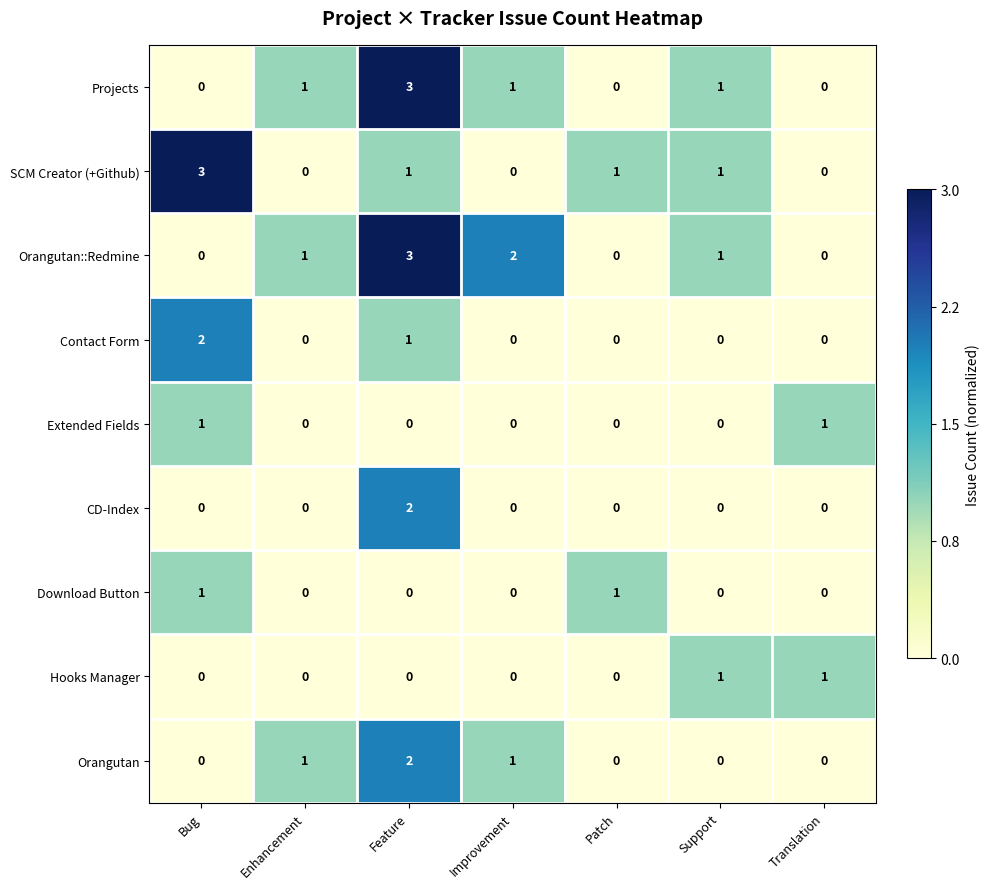

What is the sum of all SCM Creator (+Github) values?

6